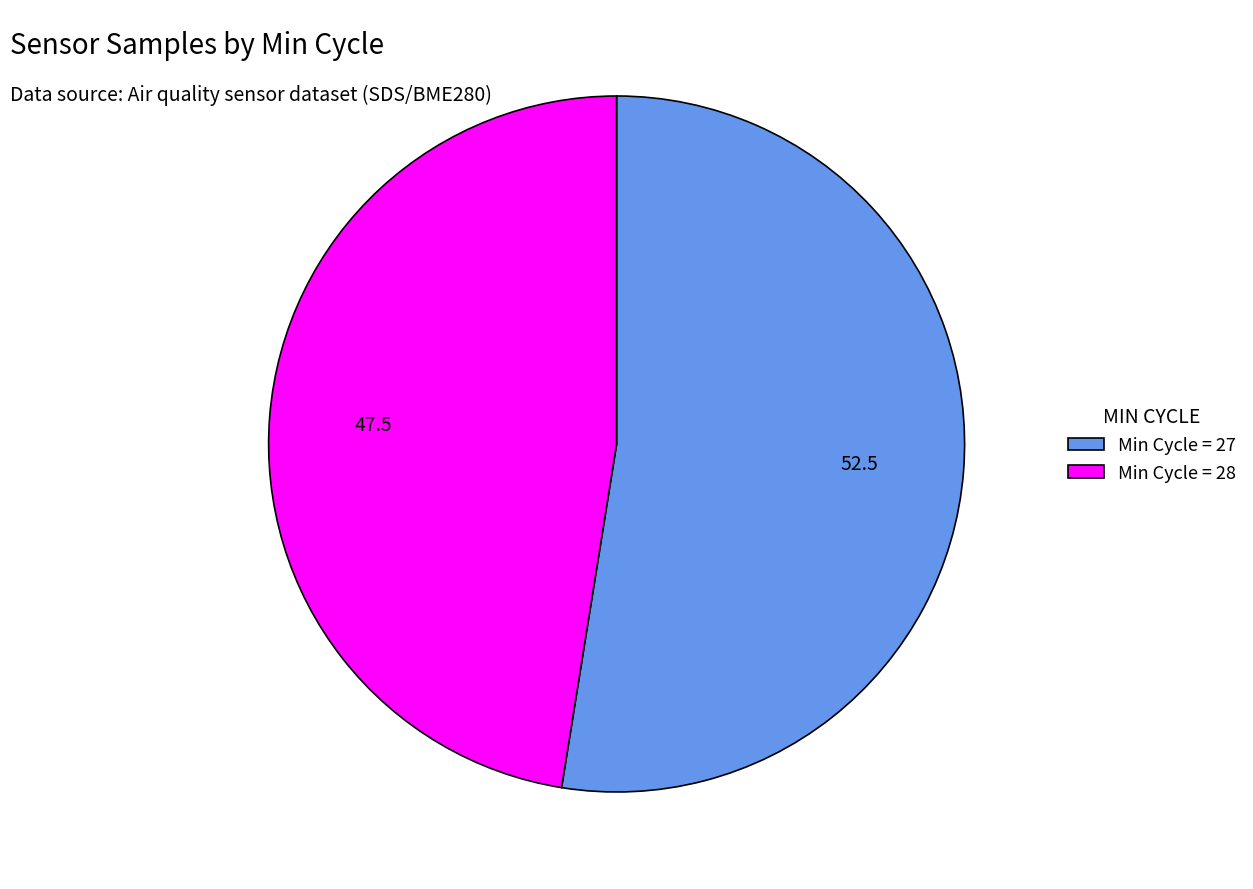

Which slice is the largest?

Min Cycle = 27